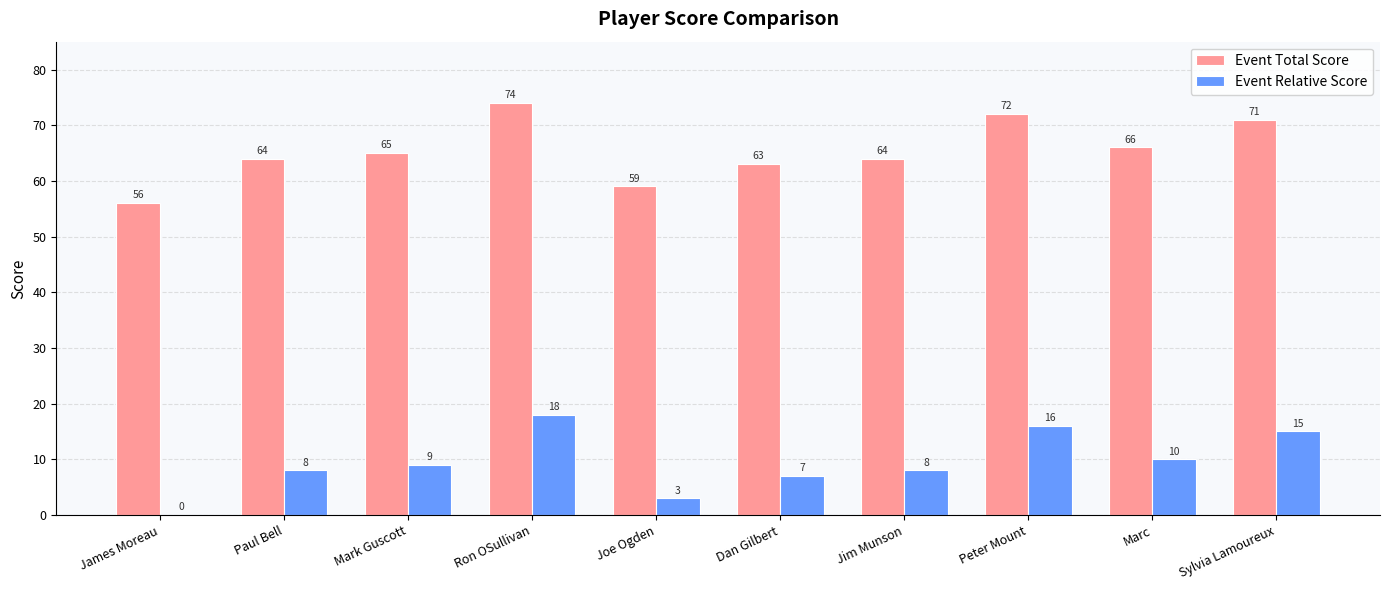

At which label is Event Relative Score closest to 9?

Mark Guscott